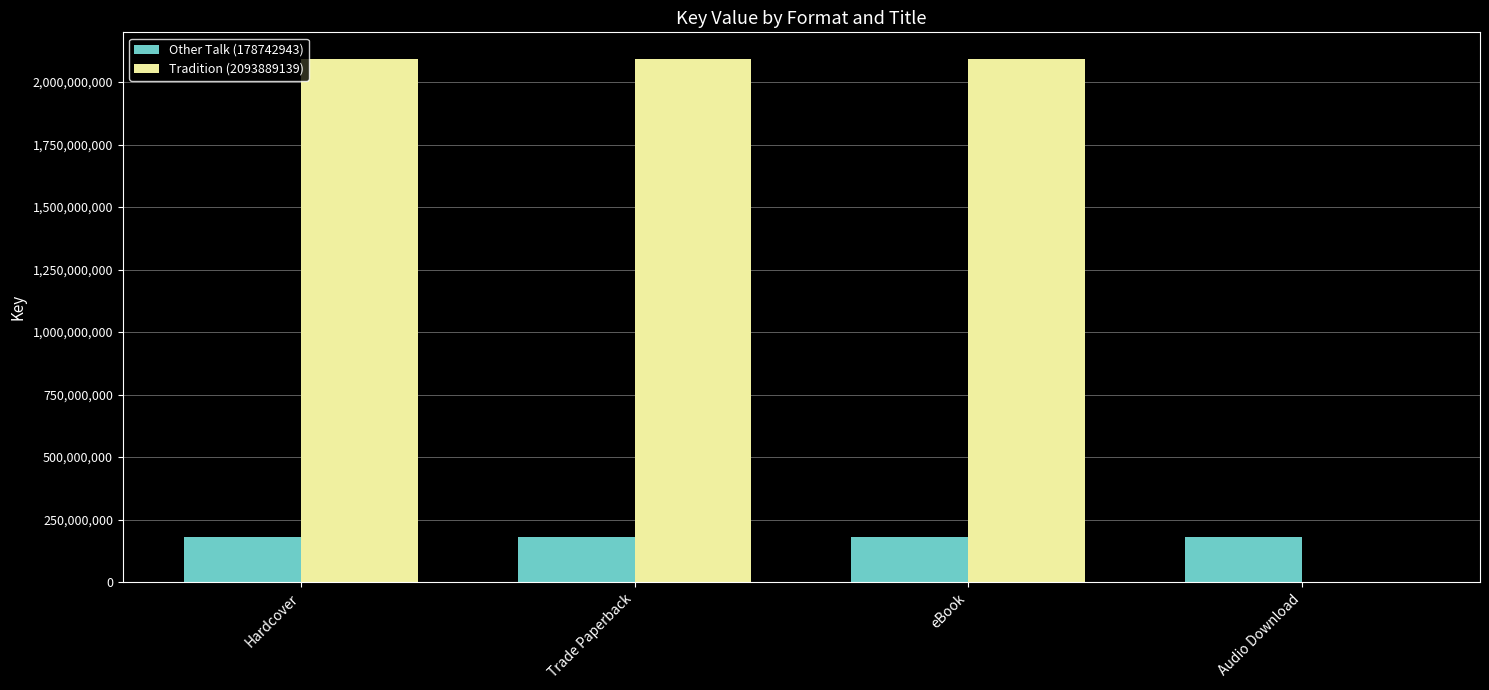

Reading left to right, extract all data points from this chart.

Other Talk (178742943): 178742943	178742943	178742943	178742943
Tradition (2093889139): 2093889139	2093889139	2093889139	0